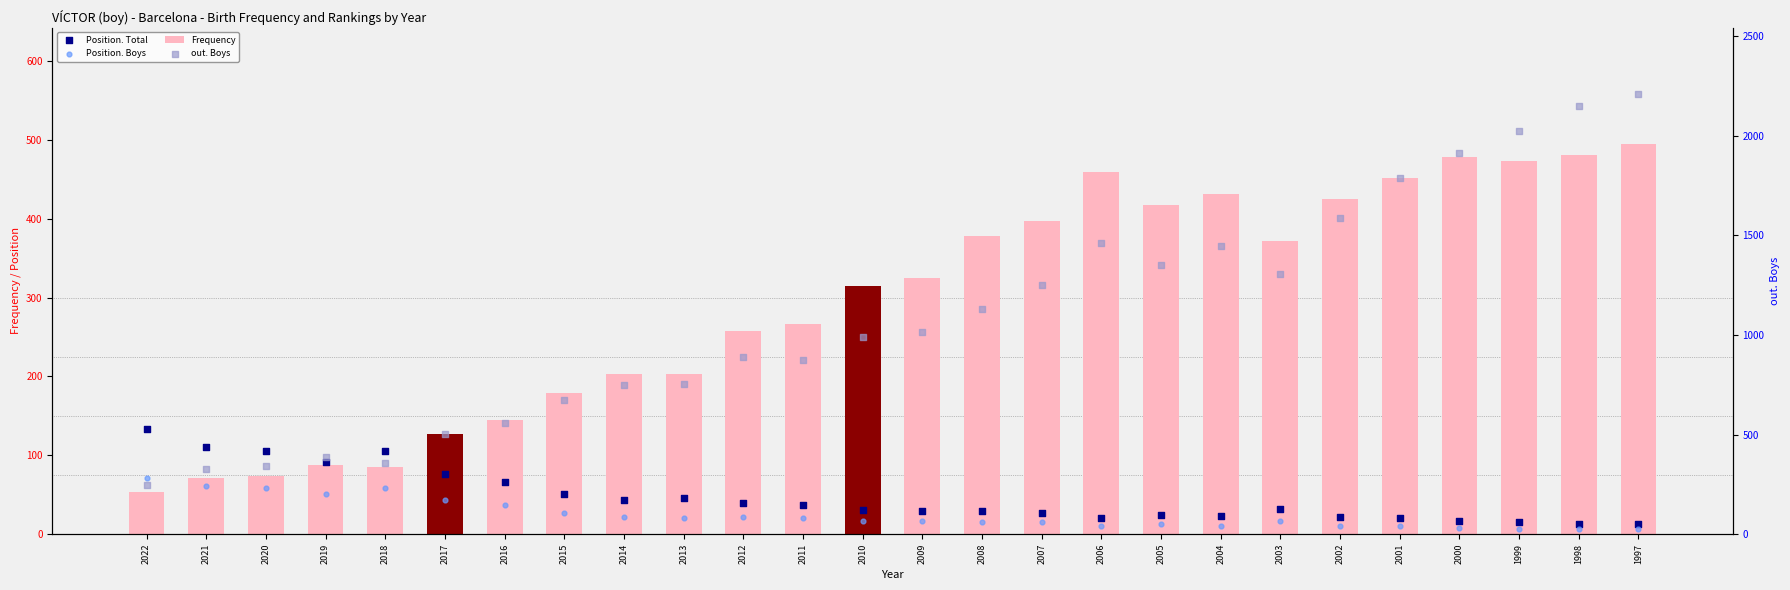

Which series has the largest Y range (max minus min)?

out. Boys